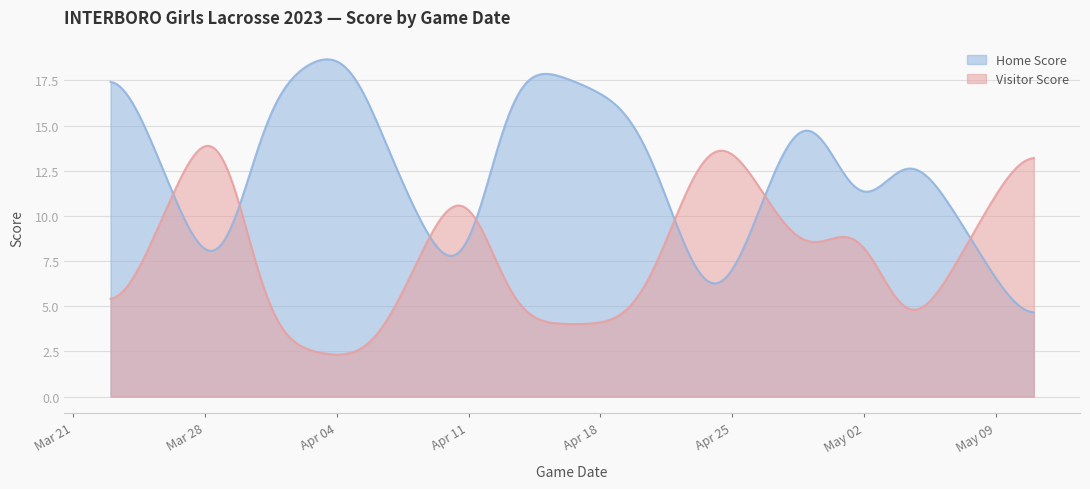

Which series changed the most between 2023-04-20 and 2023-05-11?

Home Score